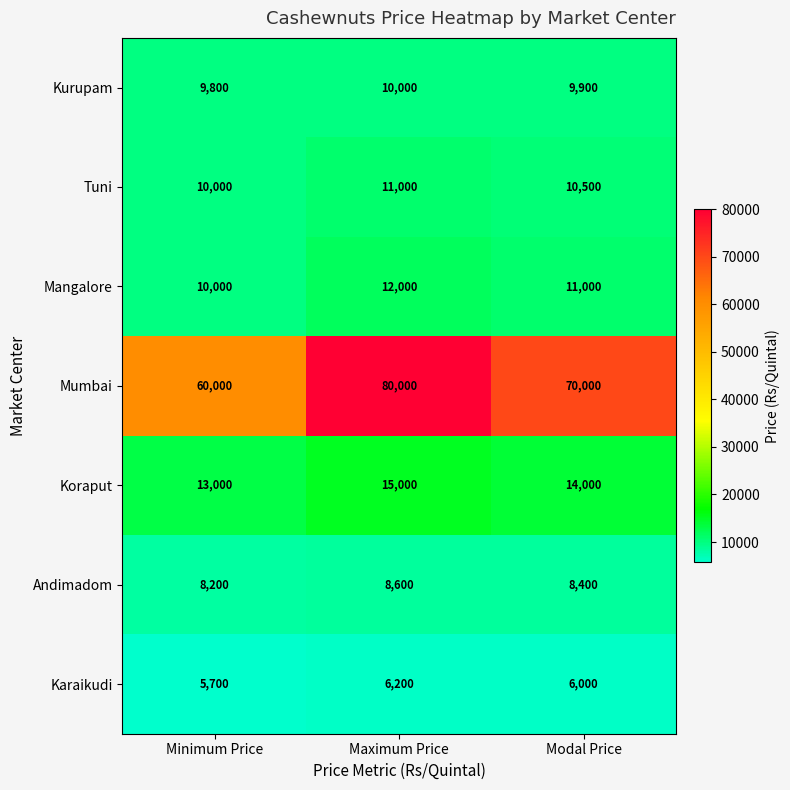

Where does the Tuni series first go above 10500?

Maximum Price